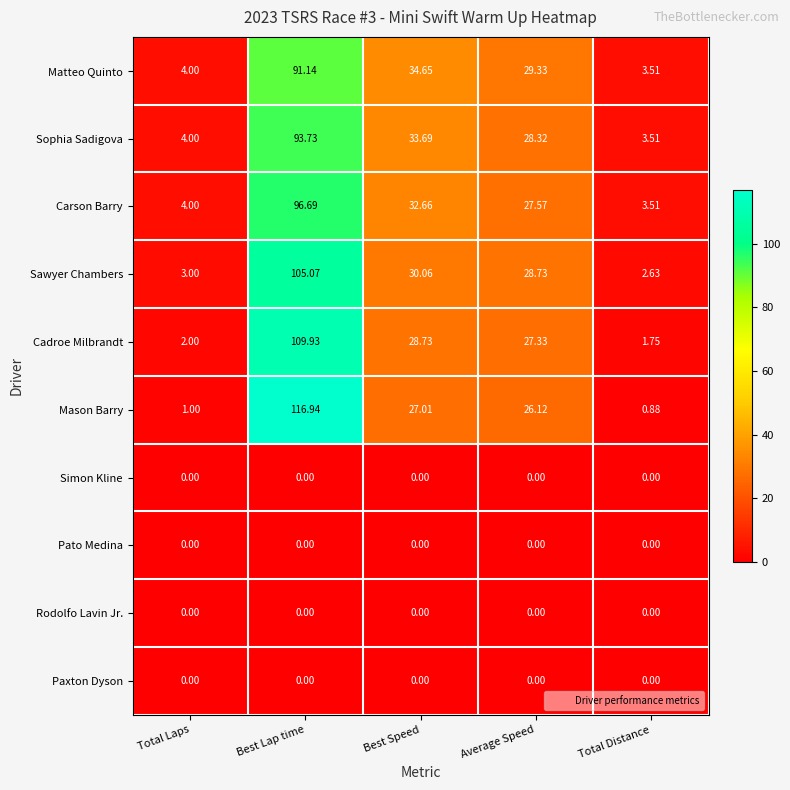

At which category does the chart reach its peak across all series?

Best Lap time